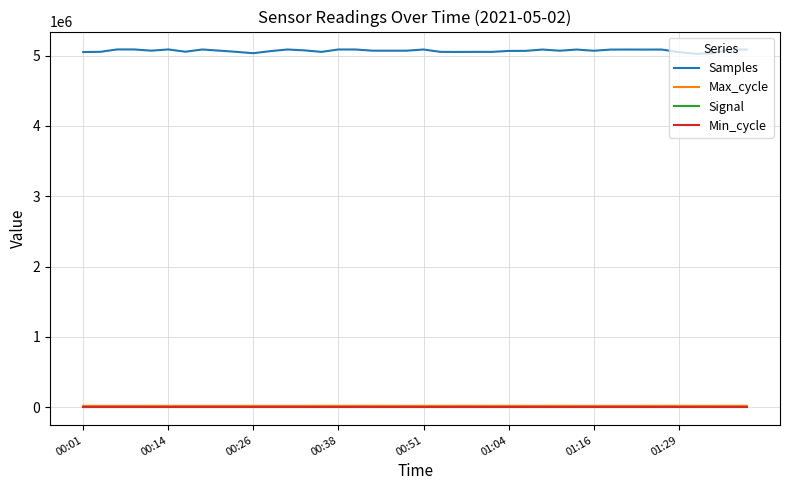

What is the minimum value for Samples?

5025584